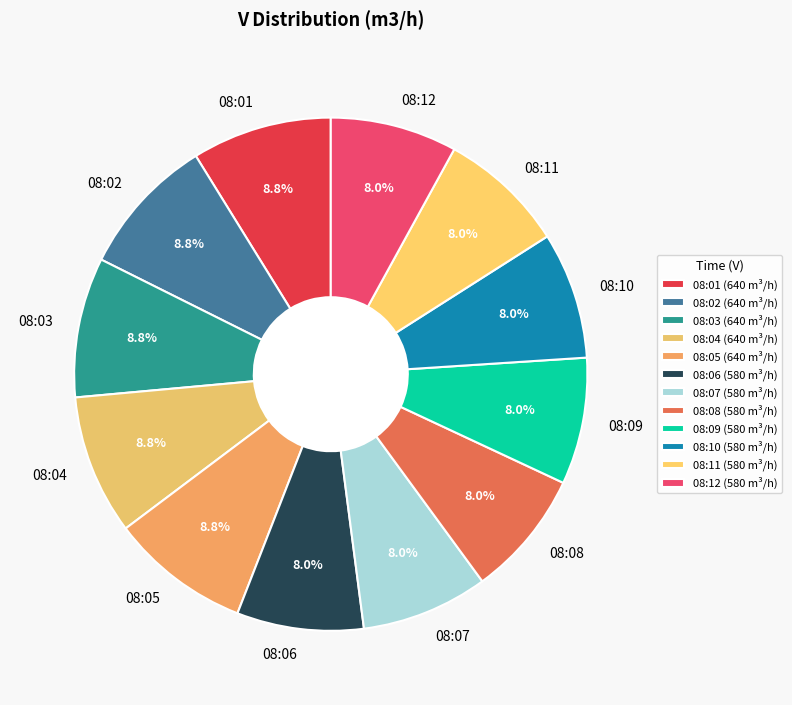

The 08:05 slice represents 1% of the pie. True or false?

False